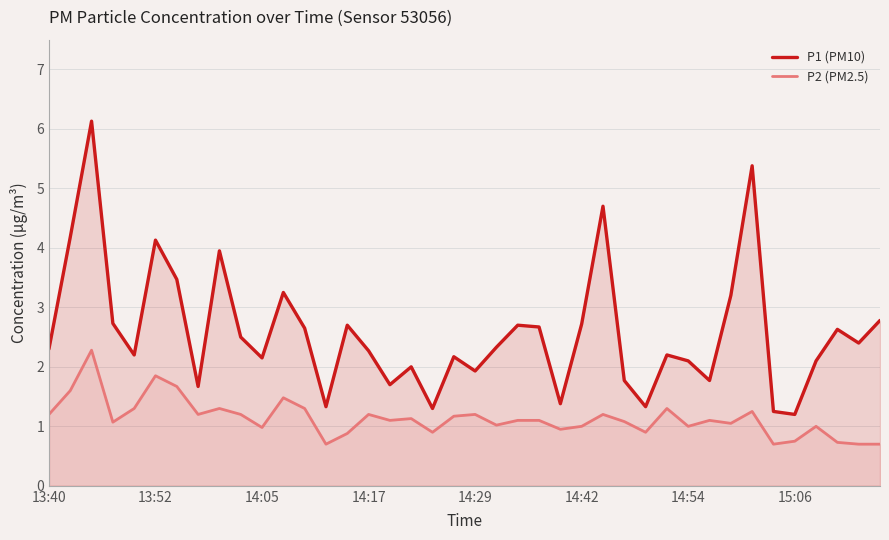

How many data points in P2 (PM2.5) are above 1?

26